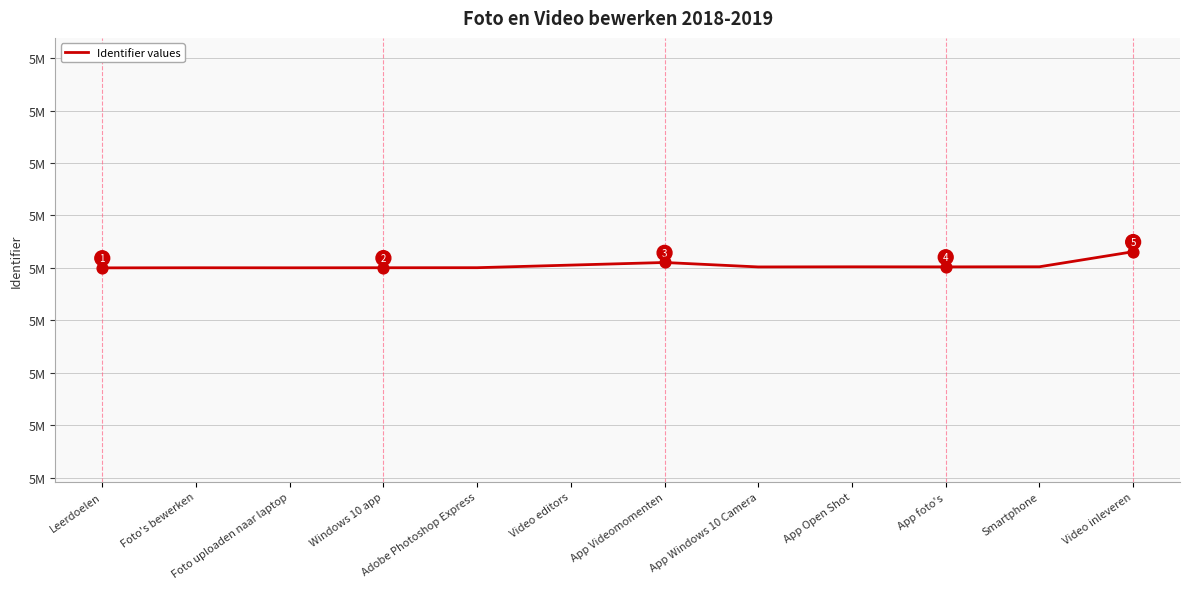

Approximately how many times larger is the value at Foto uploaden naar laptop compared to Video inleveren?

1.0